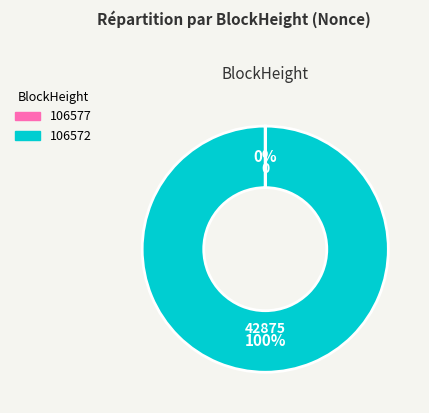

Does 106572 represent more than half of the total?

Yes